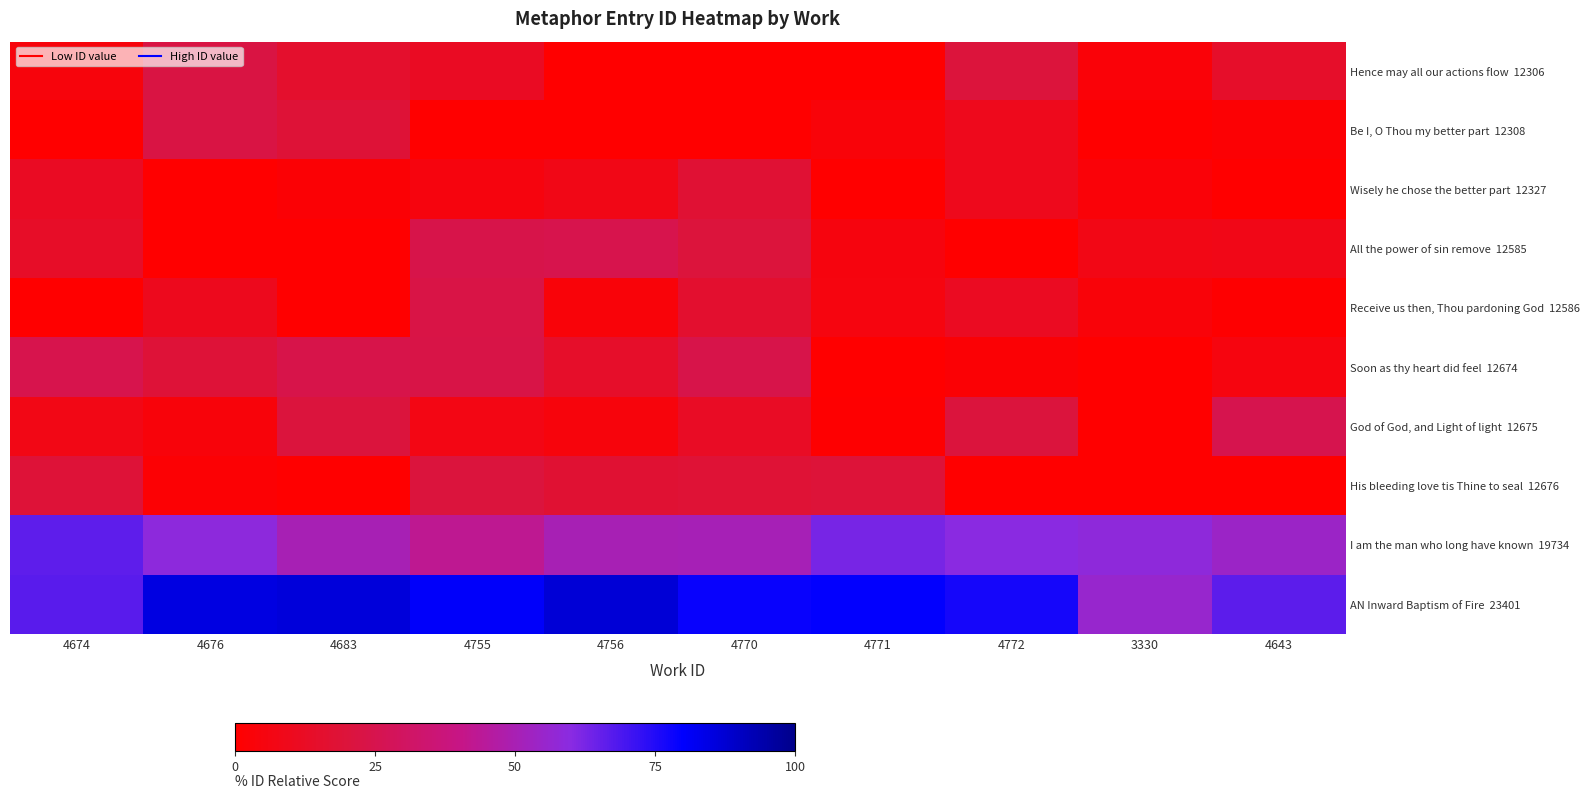

List the series in order of their peak value, lowest first.

Wisely he chose the better part 12327, His bleeding love tis Thine to seal 12676, Hence may all our actions flow 12306, Be I, O Thou my better part 12308, Receive us then, Thou pardoning God 12586, All the power of sin remove 12585, Soon as thy heart did feel 12674, God of God, and Light of light 12675, I am the man who long have known 19734, AN Inward Baptism of Fire 23401